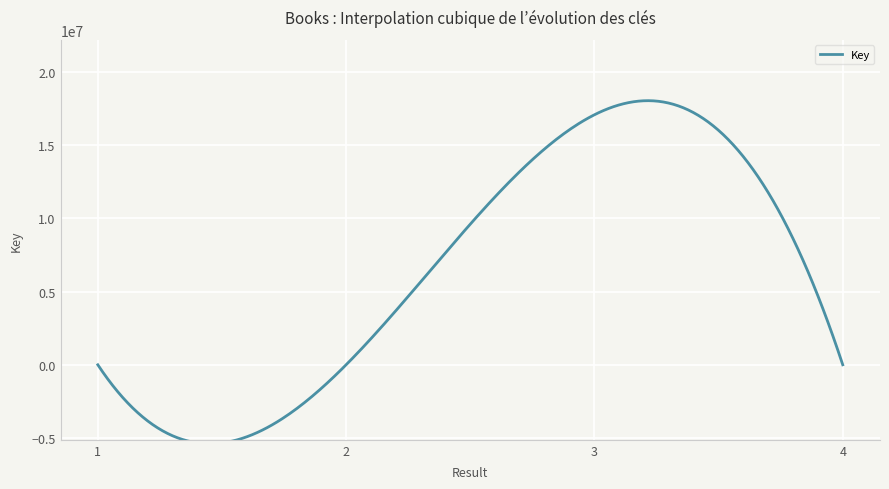

What is the greatest value displayed?

18035363.6